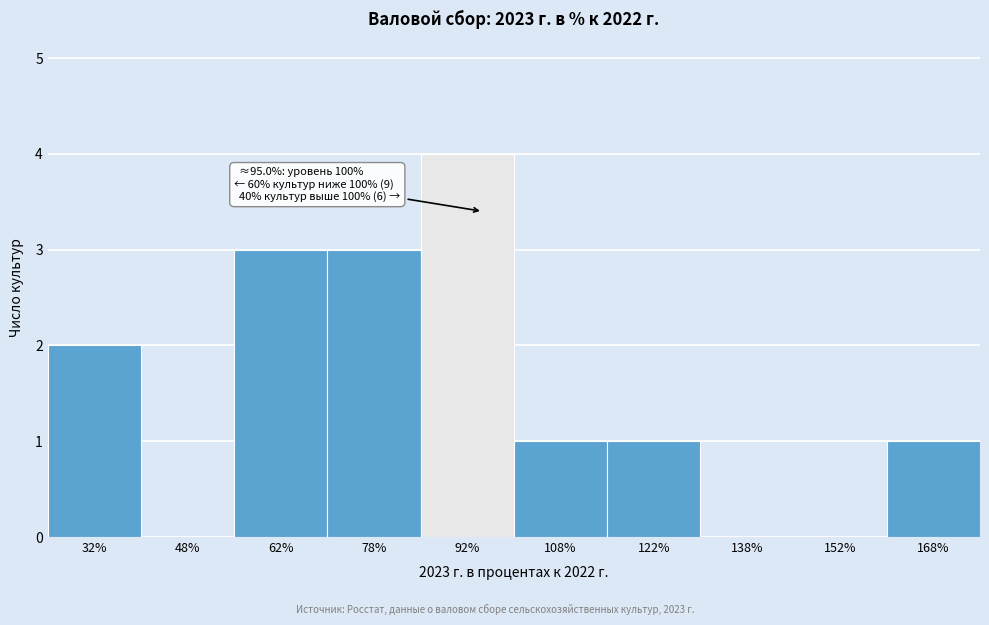

Over which range of the x-axis is the bar tallest?

85 to 100